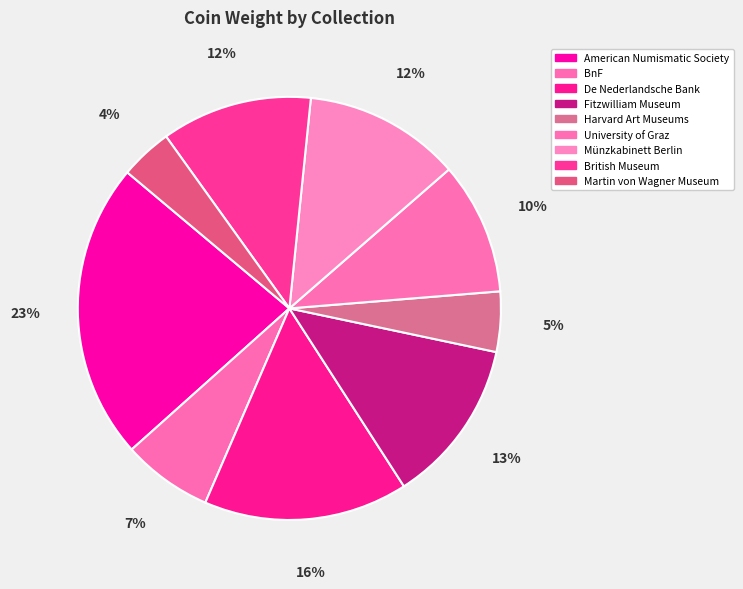

What is the smallest slice in the pie chart?

Martin von Wagner Museum